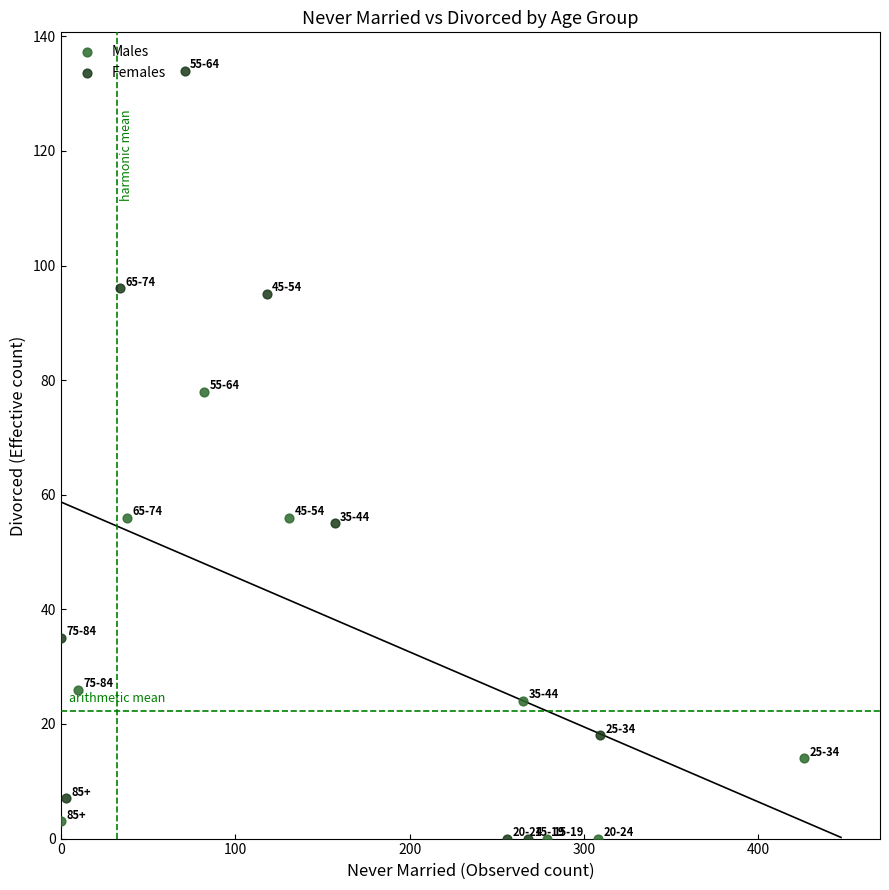

Which series contains the highest Y value?

Females